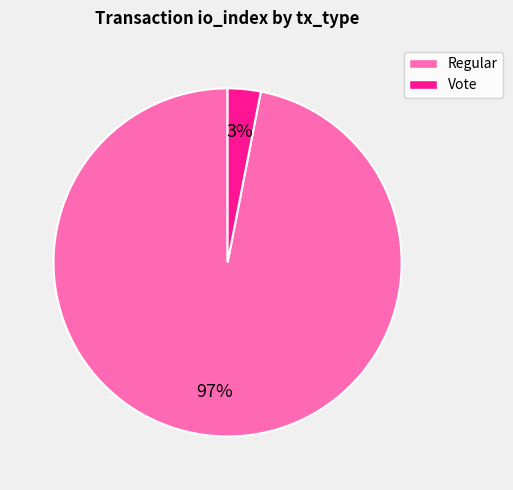

What is the largest slice in the pie chart?

Regular